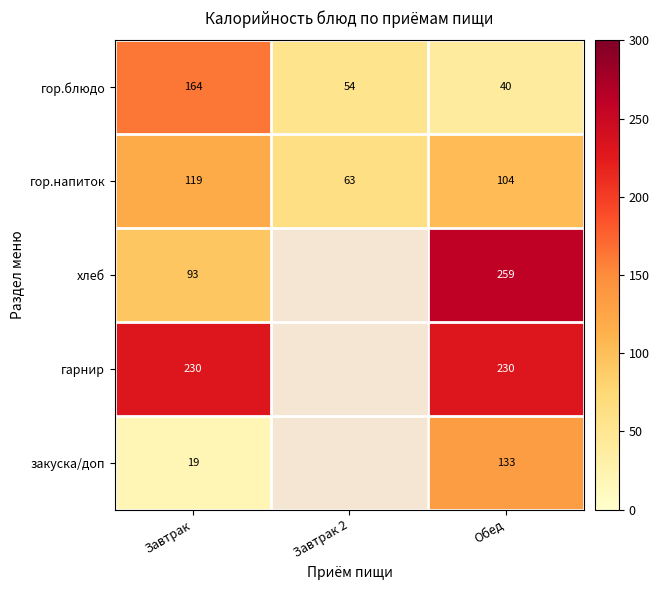

At Завтрак, list the series in order from smallest to largest.

закуска/доп, хлеб, гор.напиток, гор.блюдо, гарнир